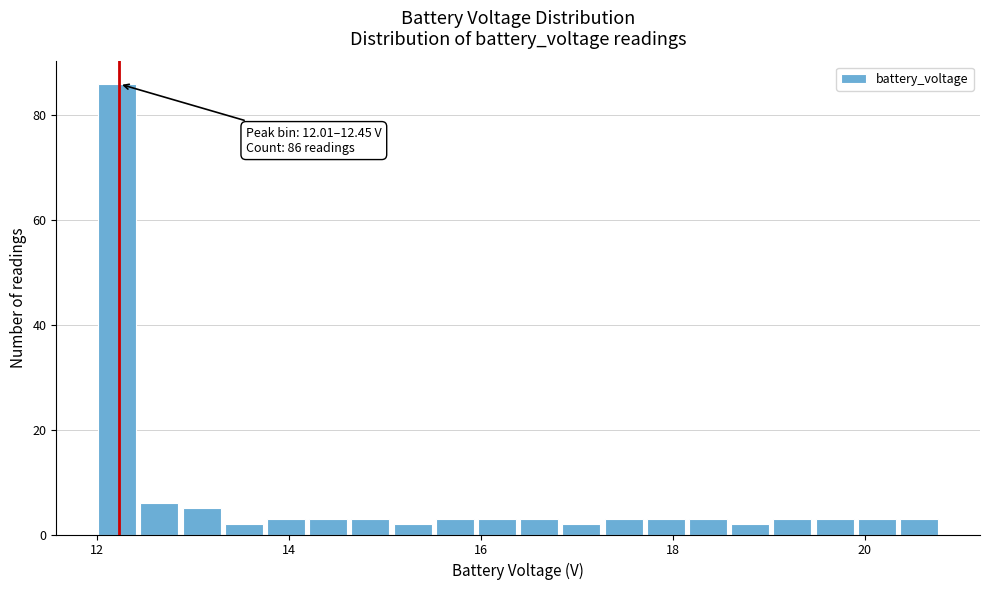

Around what value on the x-axis is the tallest bar? Give the approximate position of its centre, as read against the axis.

12.2